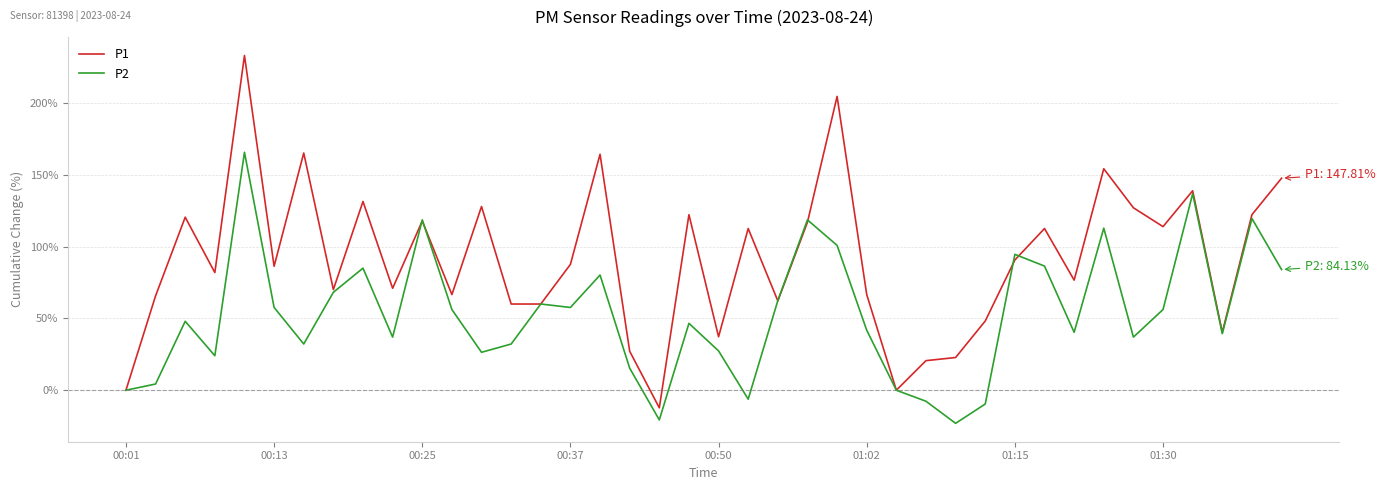

At how many categories does at least one series exceed 124?

10